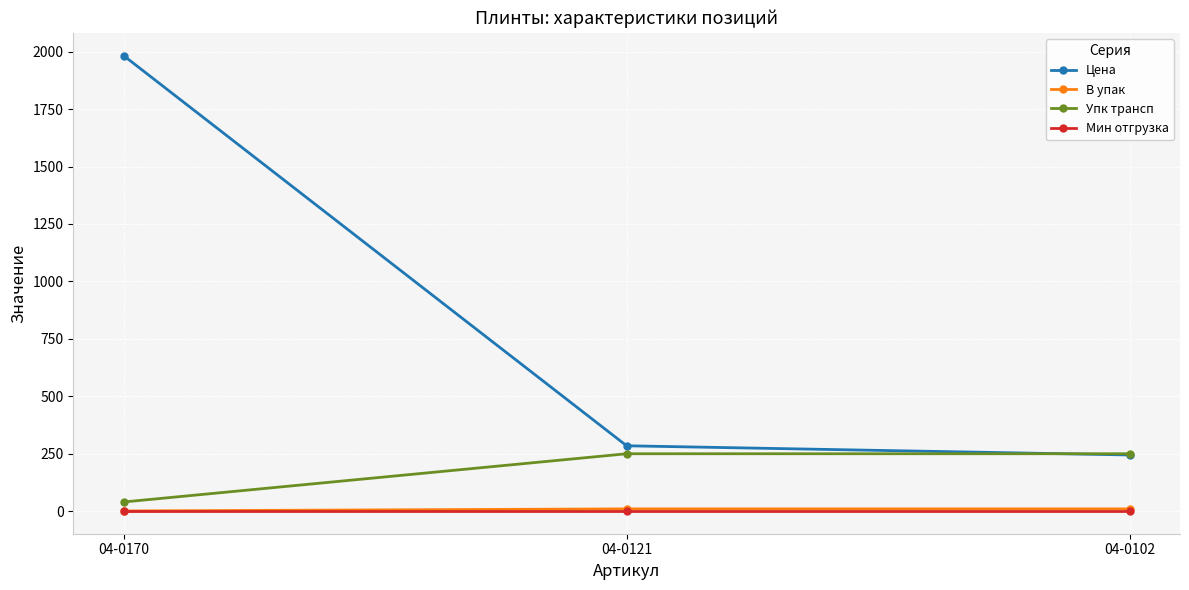

What is the sum of all В упак values?

21.0